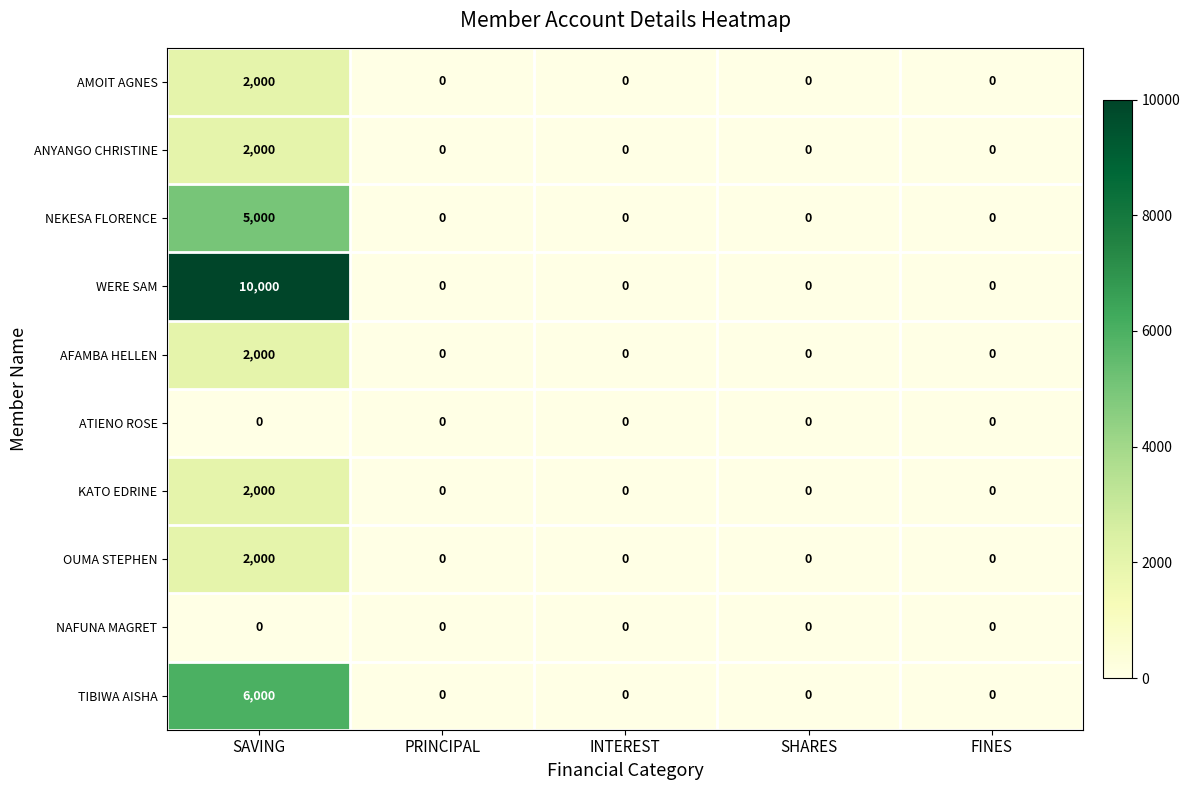

Which series has the largest total across all categories?

WERE SAM